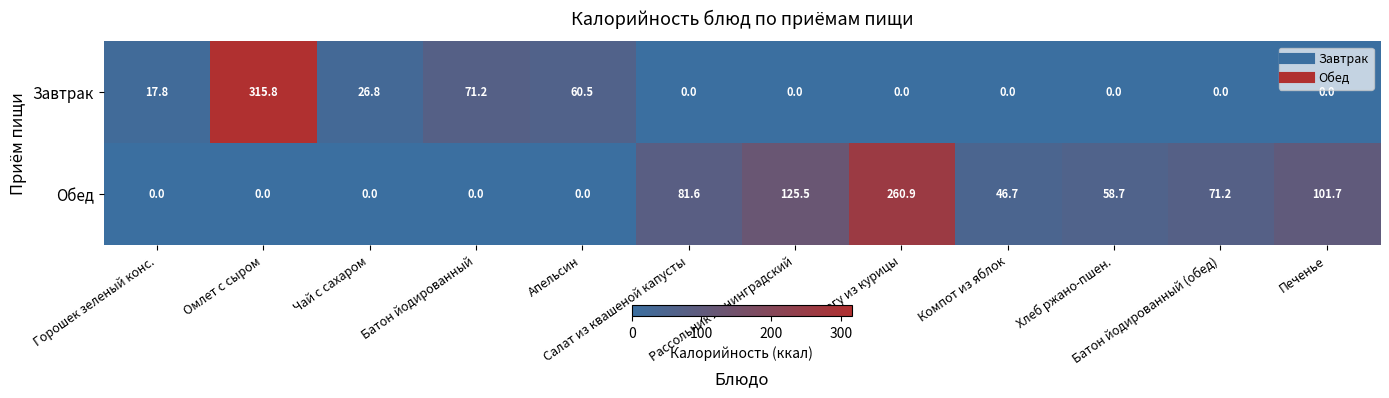

What is the total value across all series at Рассольник Ленинградский?

125.5